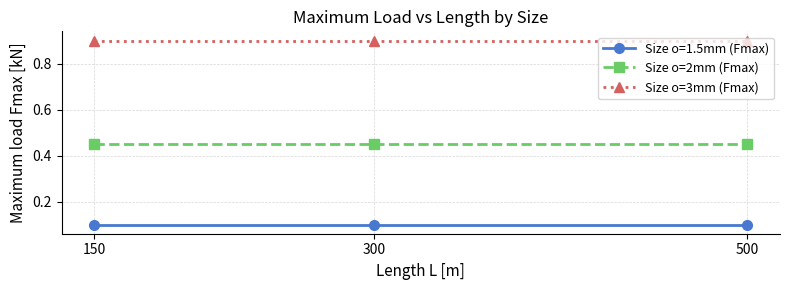

What are all the series names shown in the legend?

Size o=1.5mm (Fmax), Size o=2mm (Fmax), Size o=3mm (Fmax)